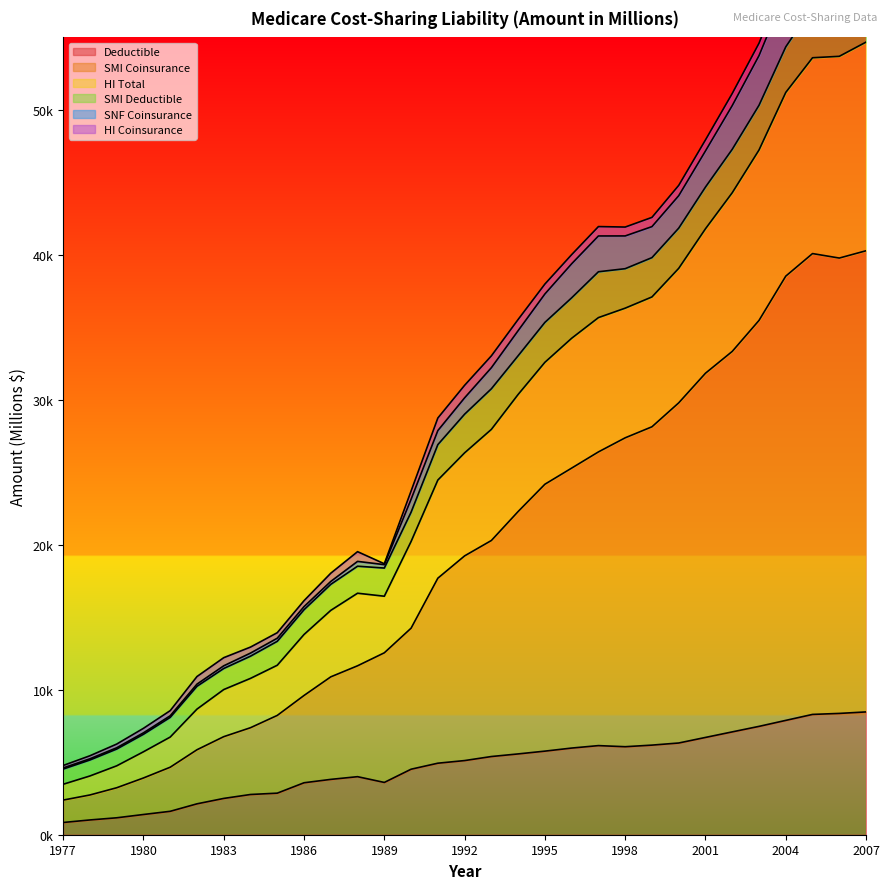

At which category does Deductible reach its first local valley?

1989